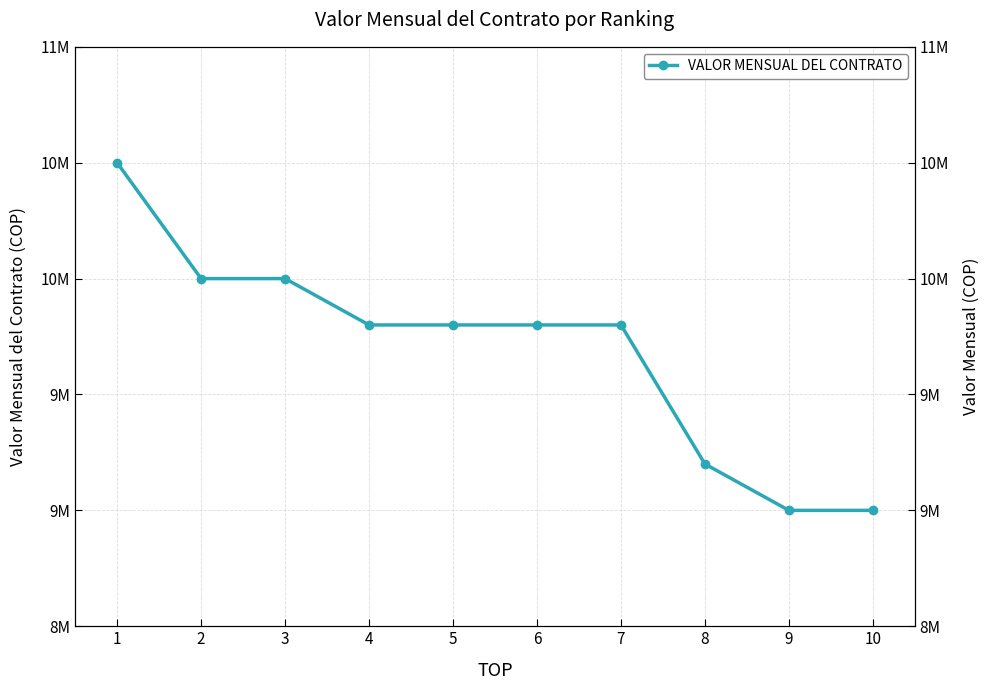

What is the value of the 10th point from the left?

9000000